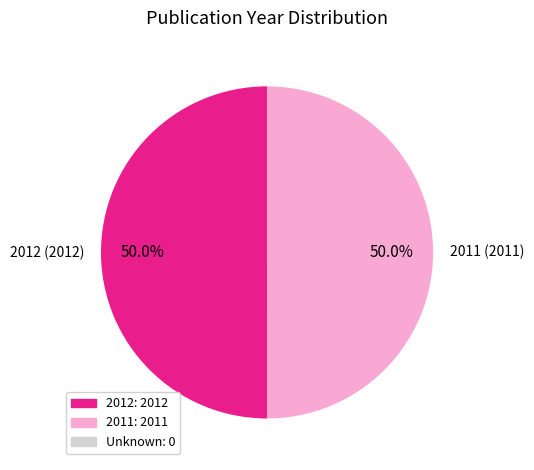

How much of the chart is everything except 2012?

50.0%